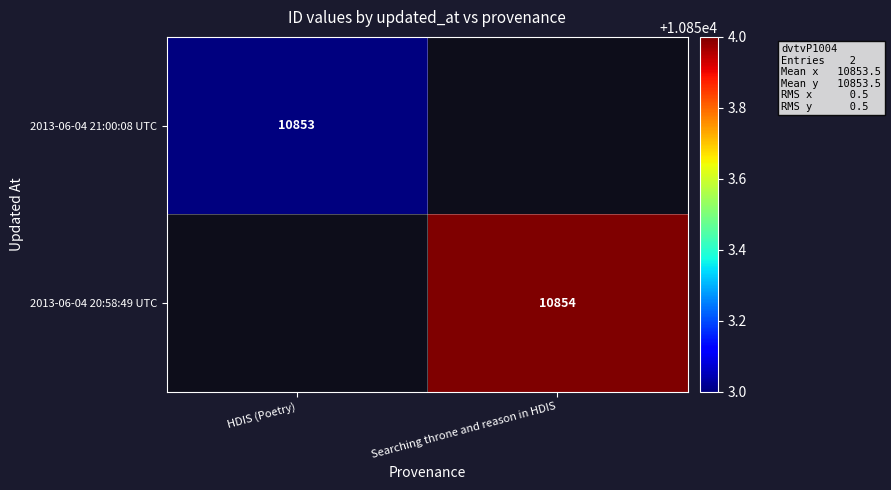

True or false: 2013-06-04 20:58:49 UTC has a value of 18121.7 at Searching throne and reason in HDIS.

False